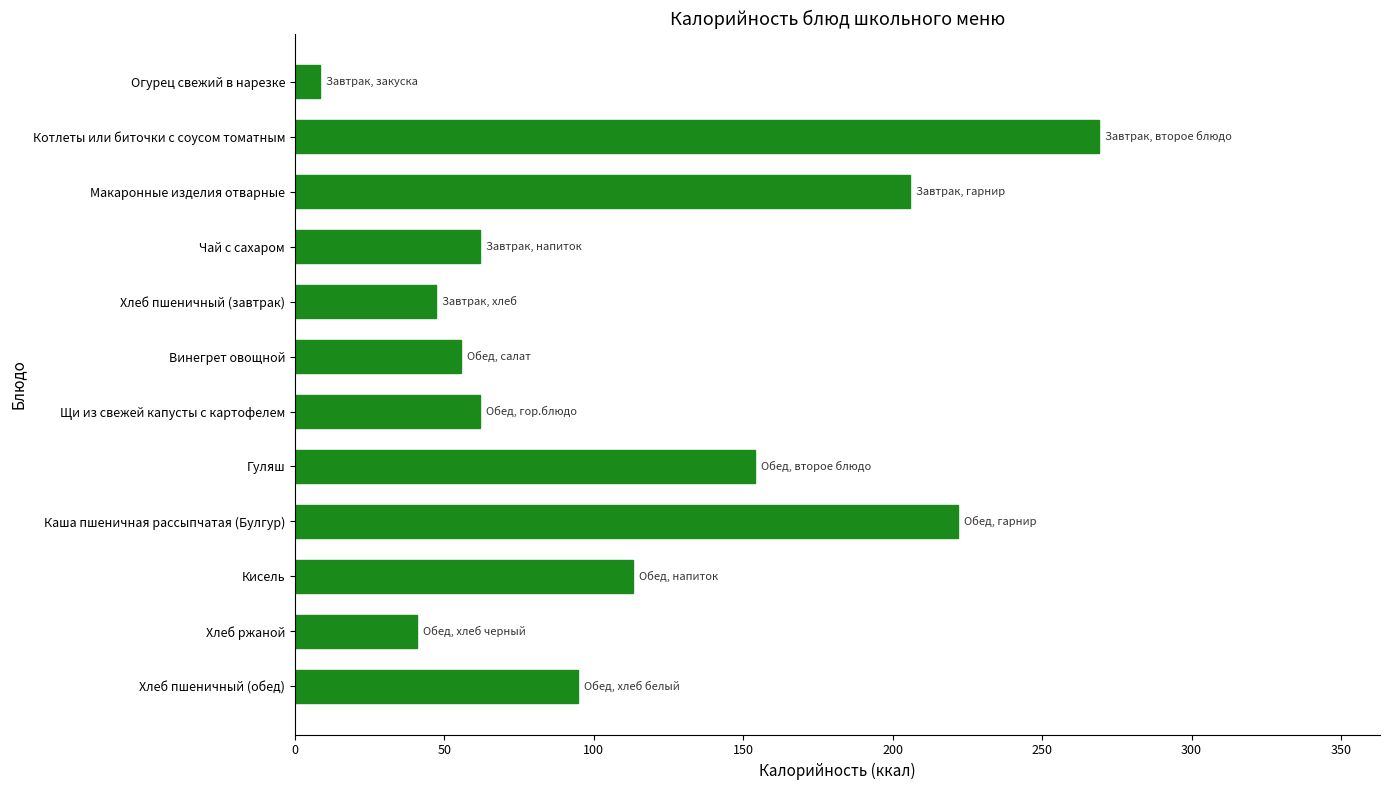

What is the value of the 7th bar from the top?

61.8